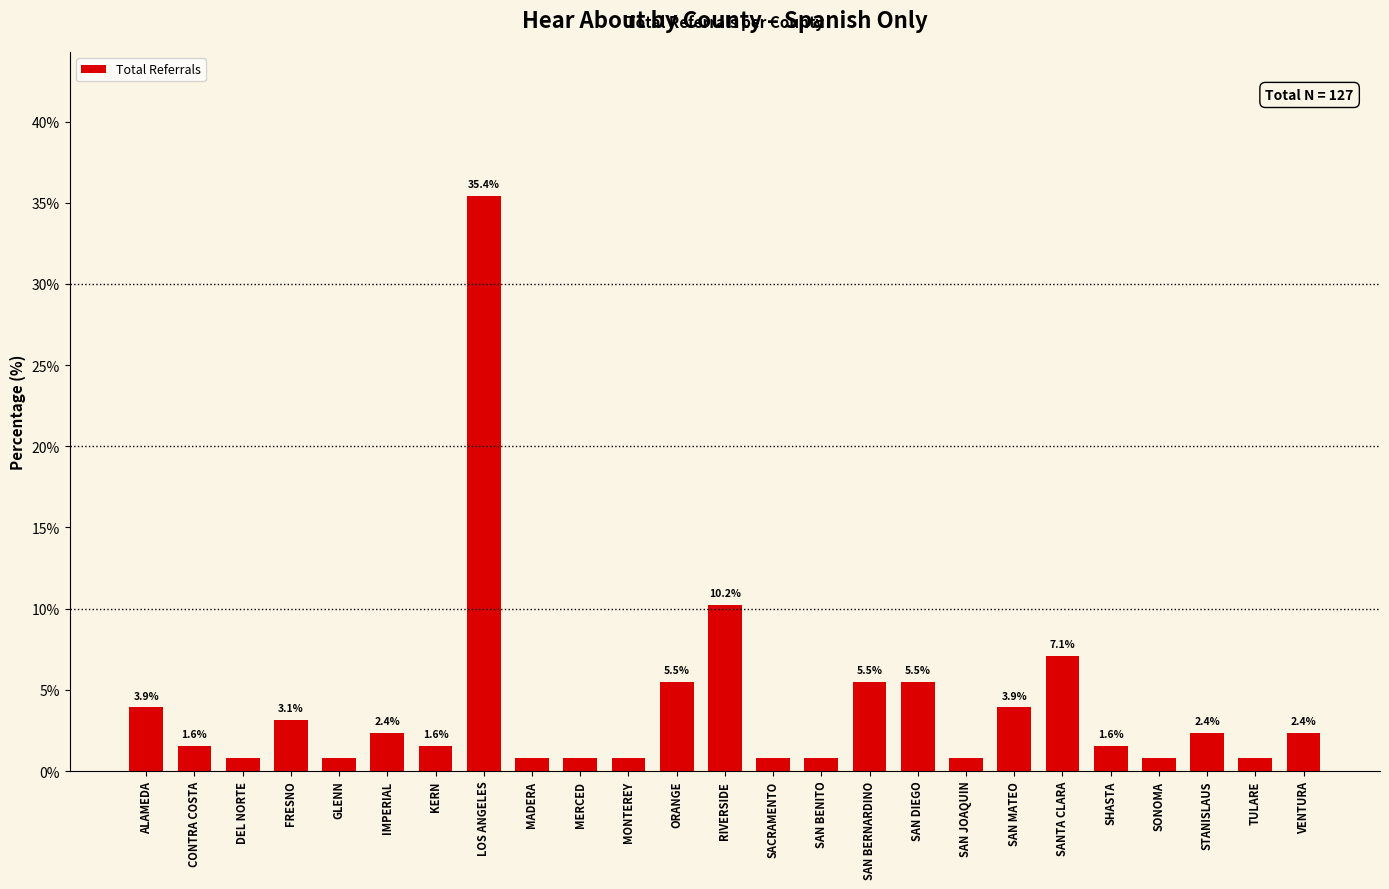

What is the label of the 24th bar from the left?

TULARE